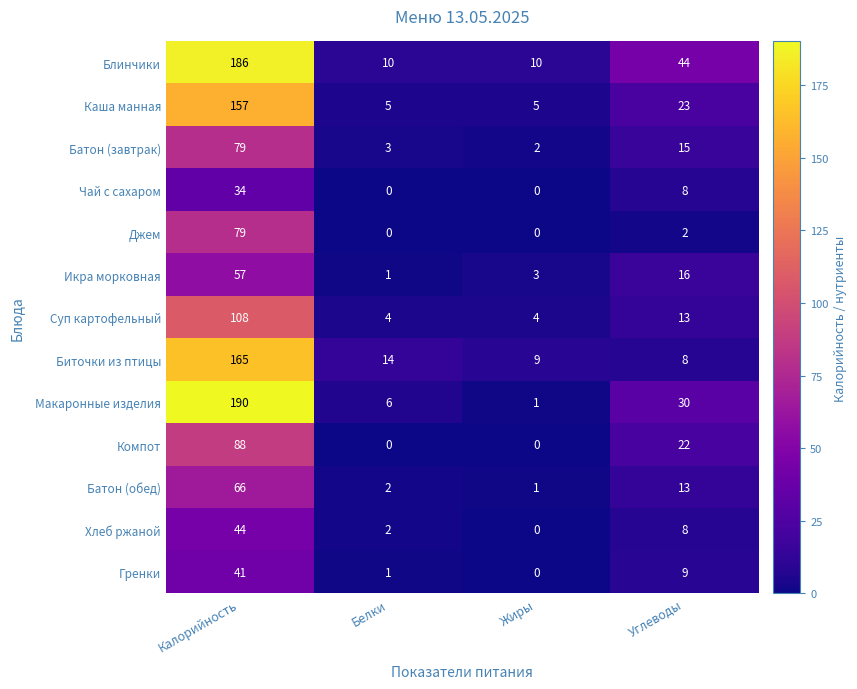

Which series changed the most between Белки and Углеводы?

Блинчики